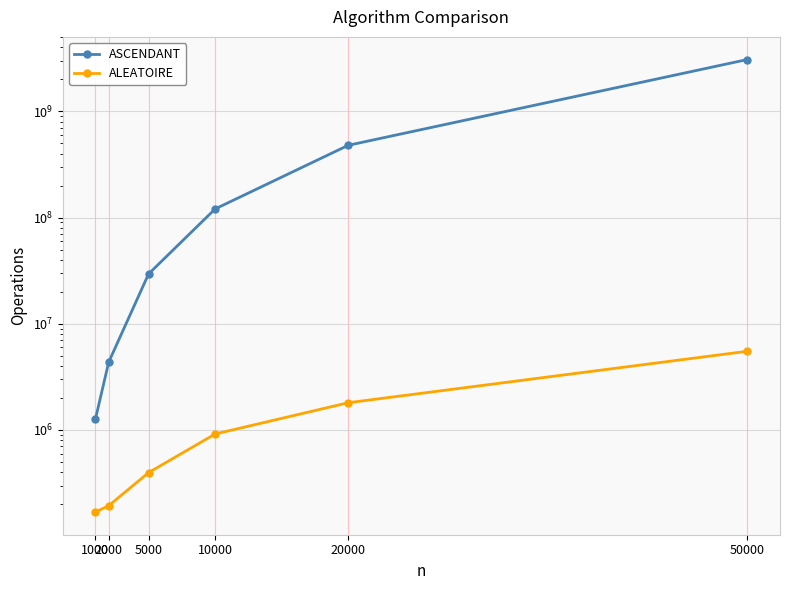

What is the maximum value shown in the chart?

3080142260